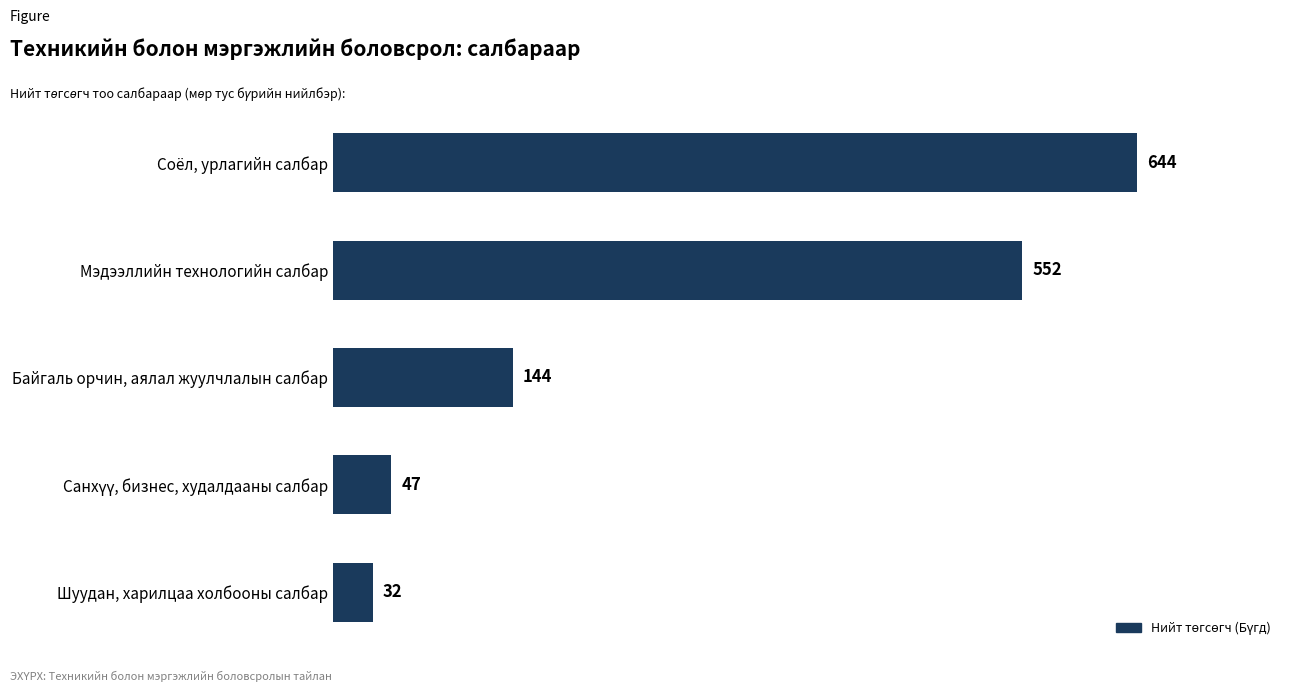

Are the bars grouped side by side (vs. stacked)?

No